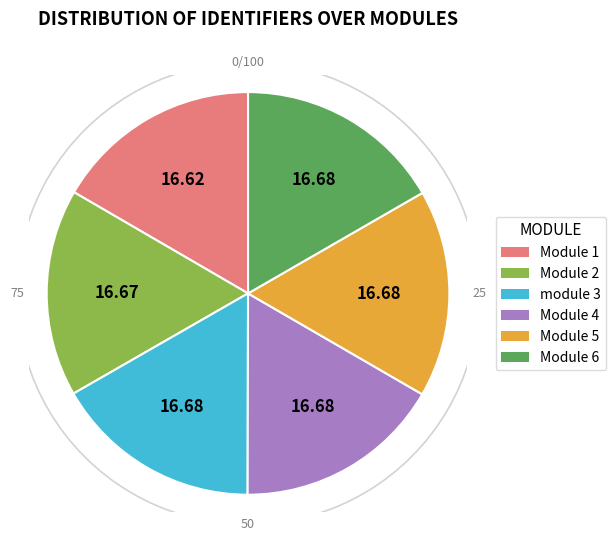

Does Module 6 account for over 50% of the chart?

No